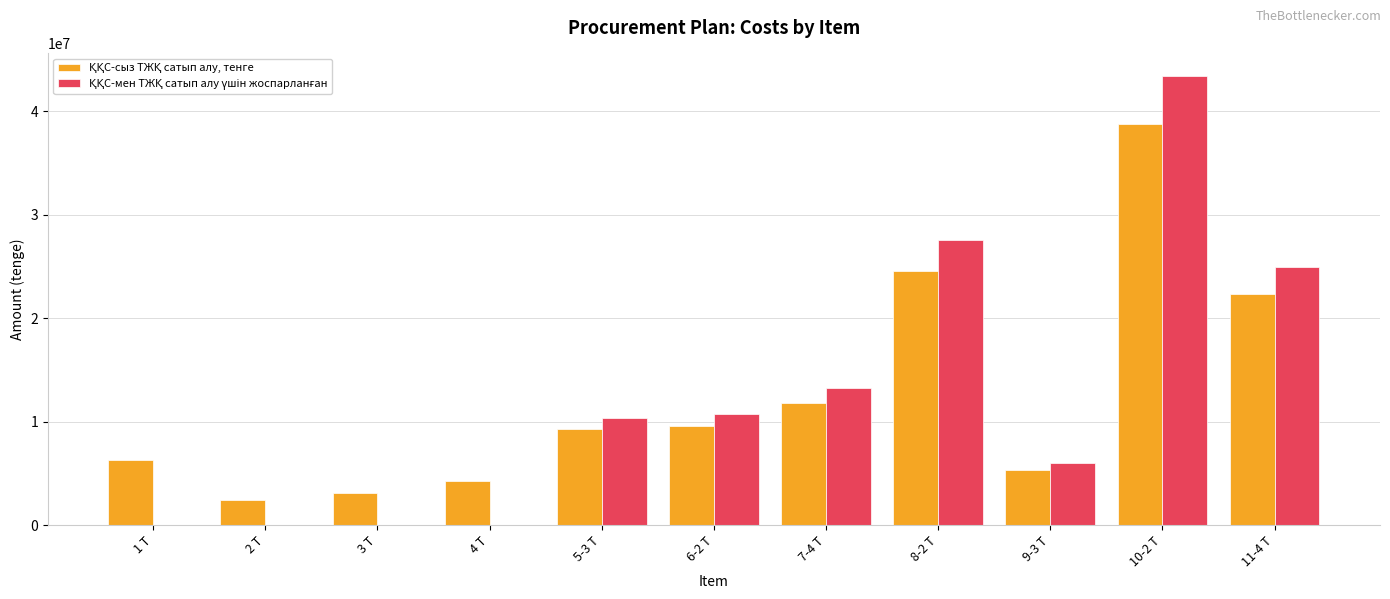

At which category does the chart reach its peak across all series?

10-2 Т